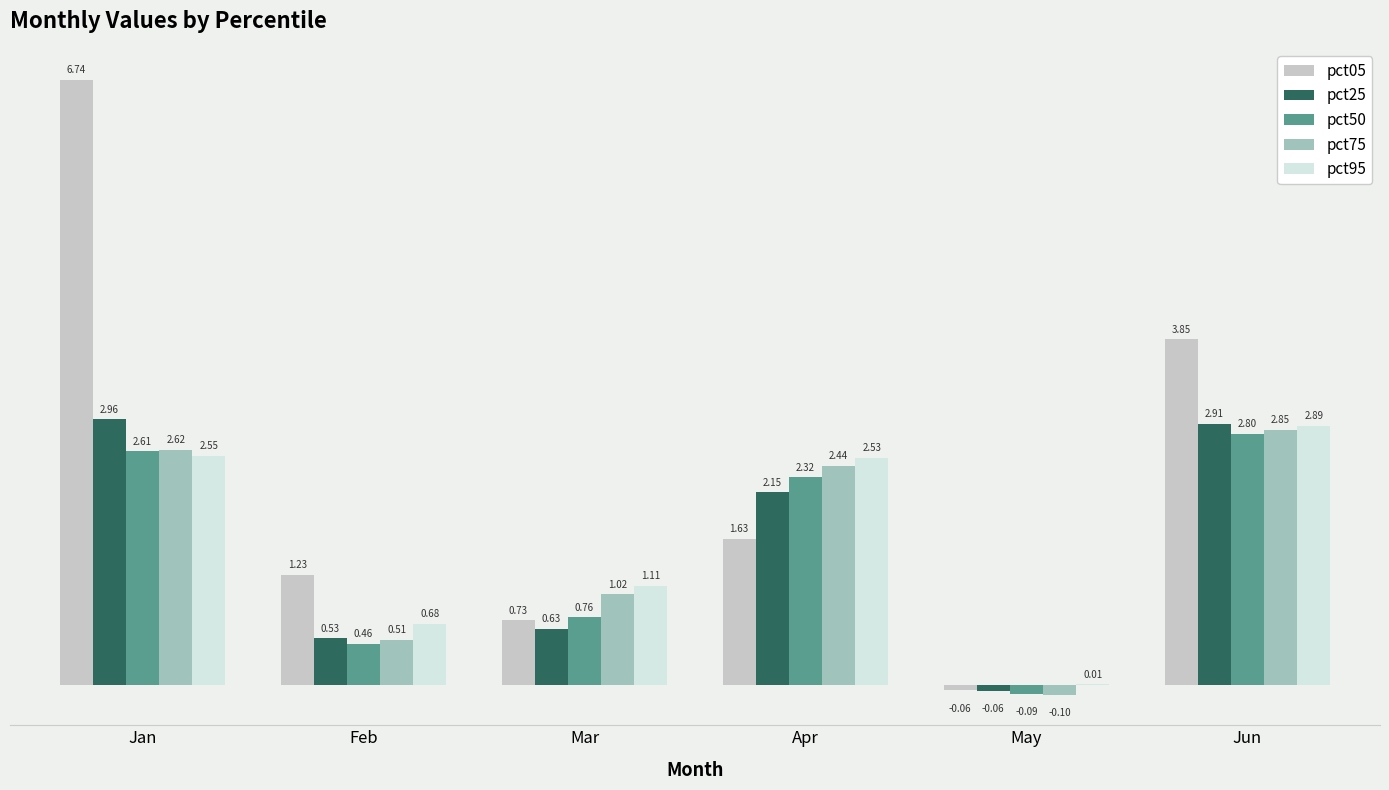

Which category has the highest value in the pct25 series?

Jan